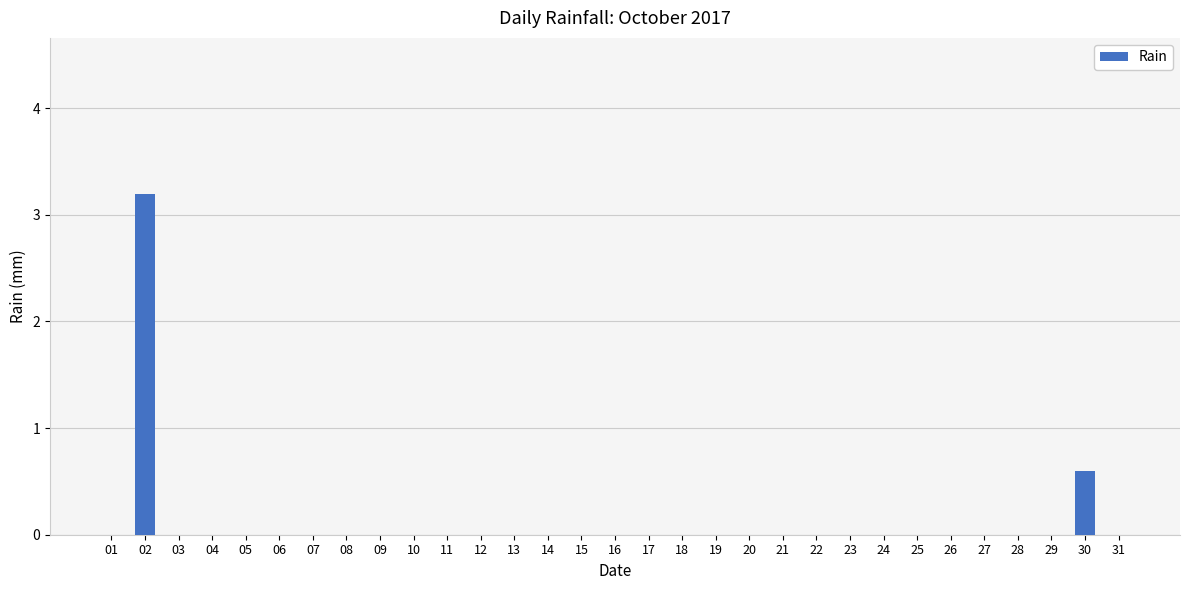

Is it true that the value at 24 is 2.2?

False